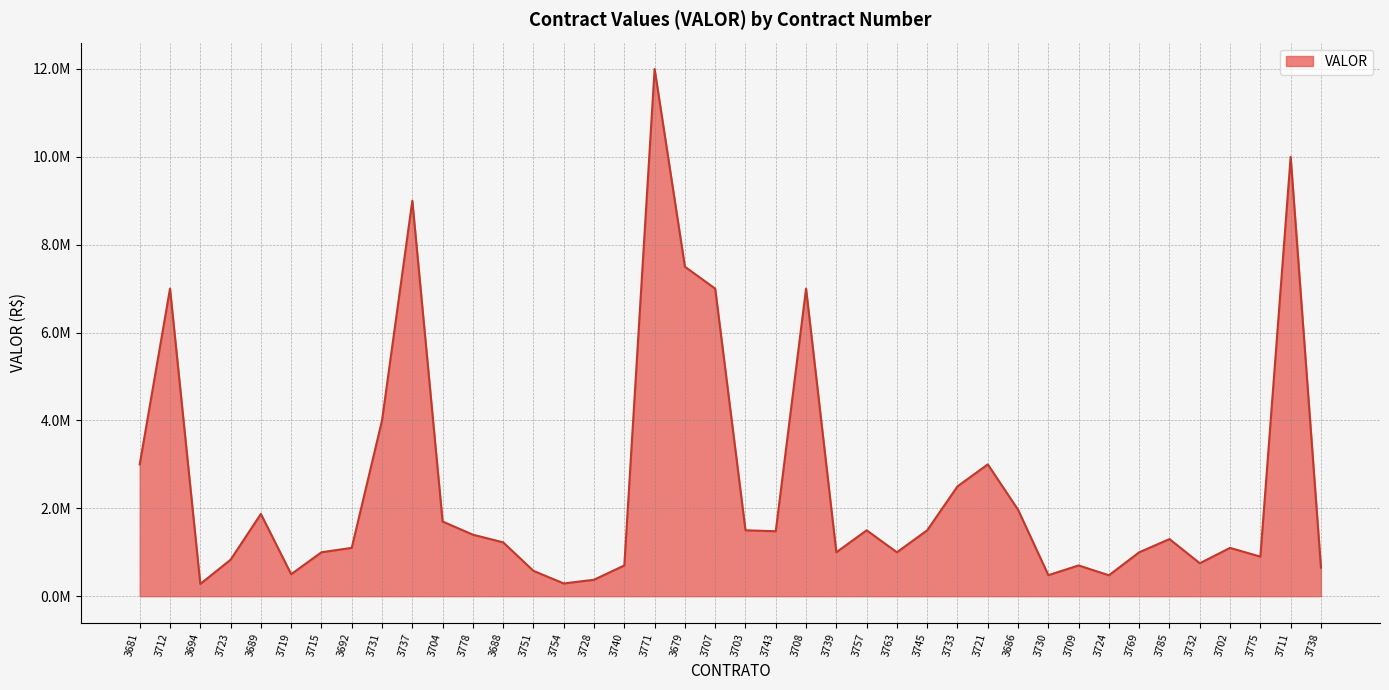

Does the chart have visible grid lines?

Yes